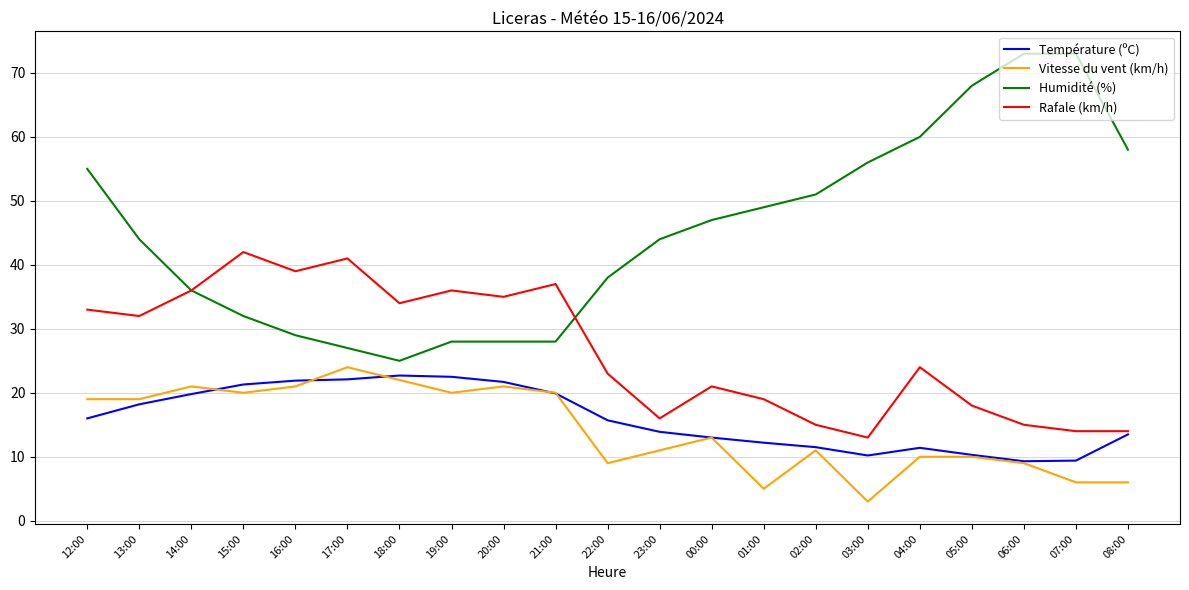

Which series has the largest range (max minus min)?

Humidité (%)